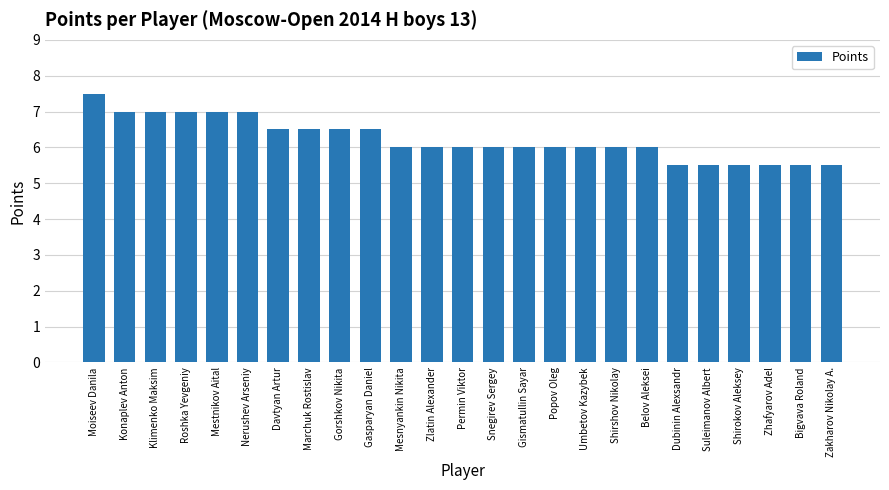

What is the sum of all values?

155.5